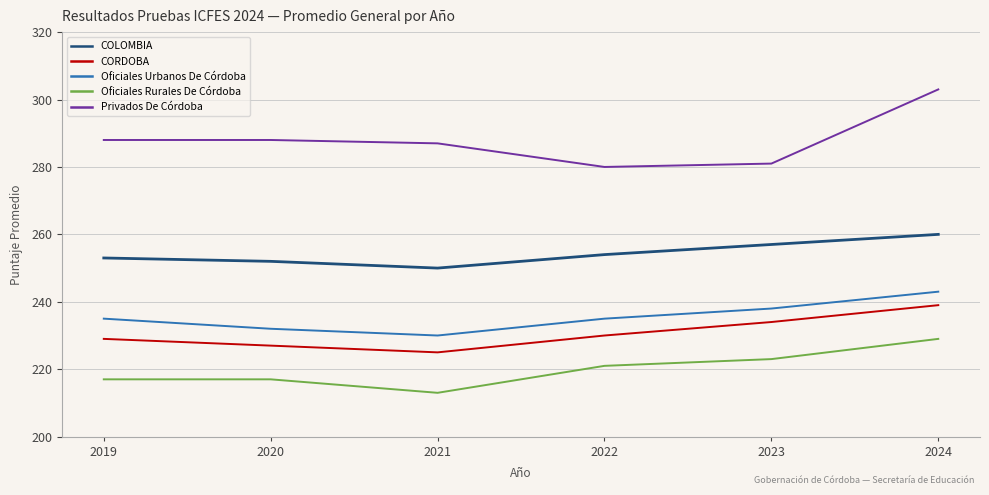

True or false: Oficiales Rurales De Córdoba and Privados De Córdoba intersect in this chart.

False